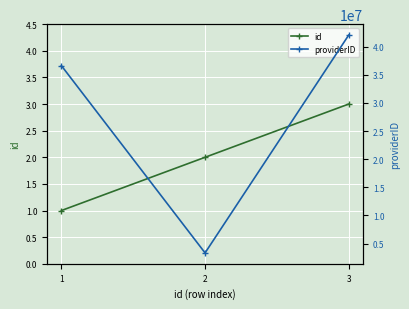

Reading right to left, extract all data points from this chart.

id: 3	2	1
providerID: 42082379	3341305	36639101